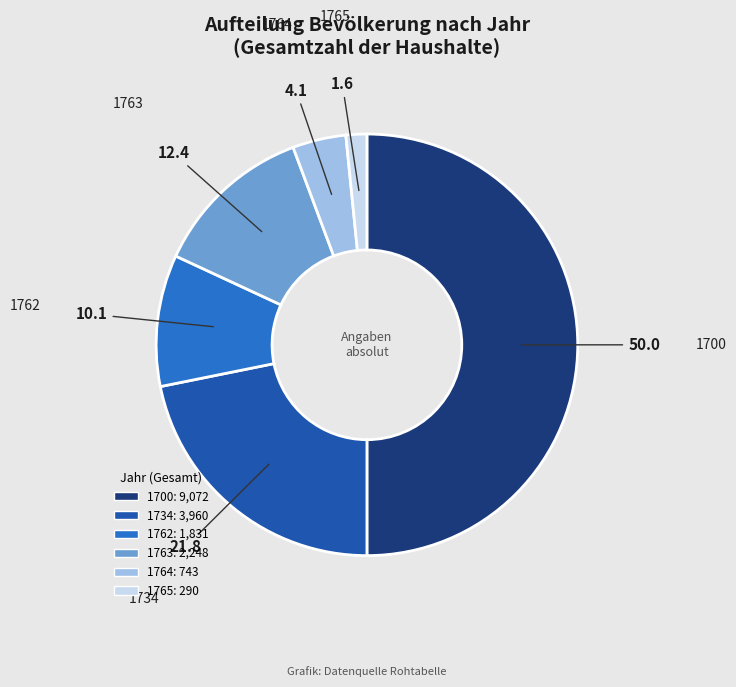

What is the ratio of the value at 1764 to the value at 1763?

0.3